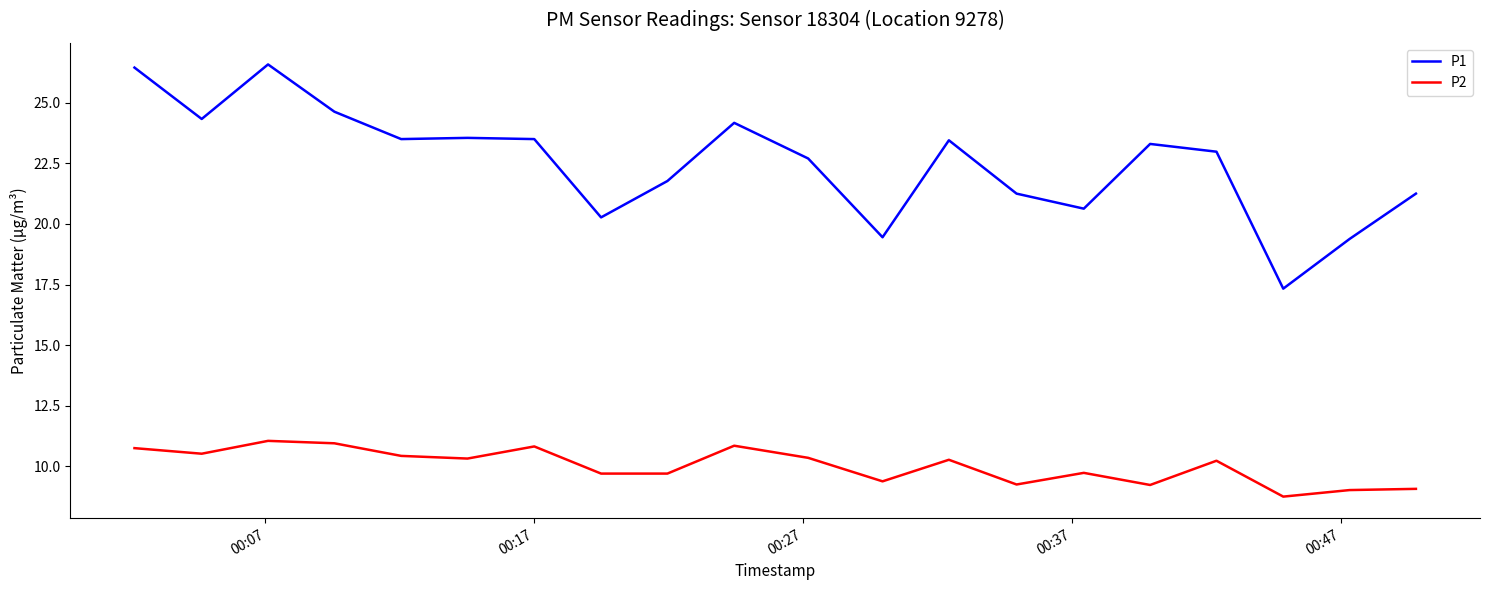

How many interior local valleys does the P1 series have?

6